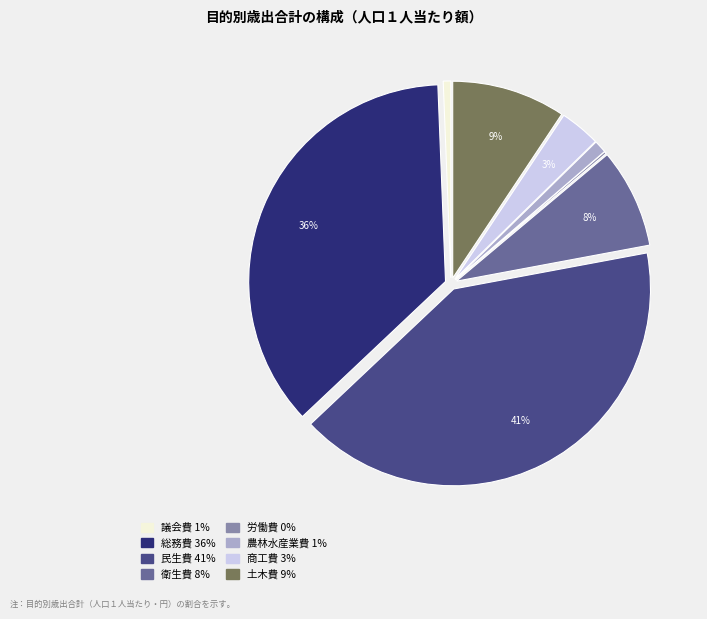

Does 衛生費 account for over 50% of the chart?

No